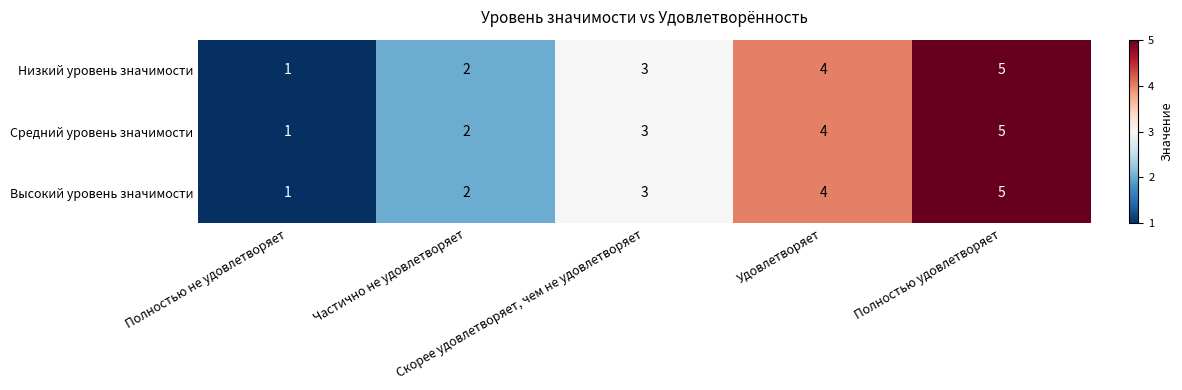

How many Низкий уровень значимости values are between 2 and 4?

3